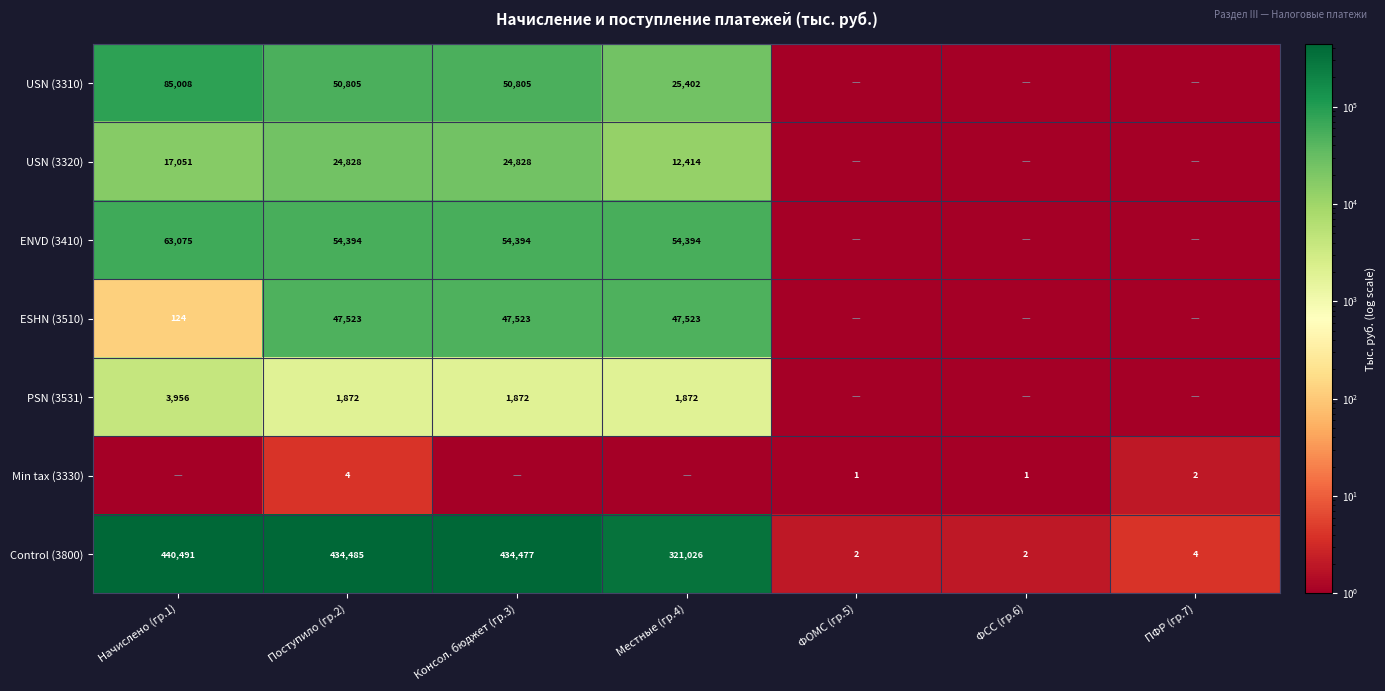

Is it true that ENVD (3410) equals 54394.0 at Консол. бюджет (гр.3)?

True